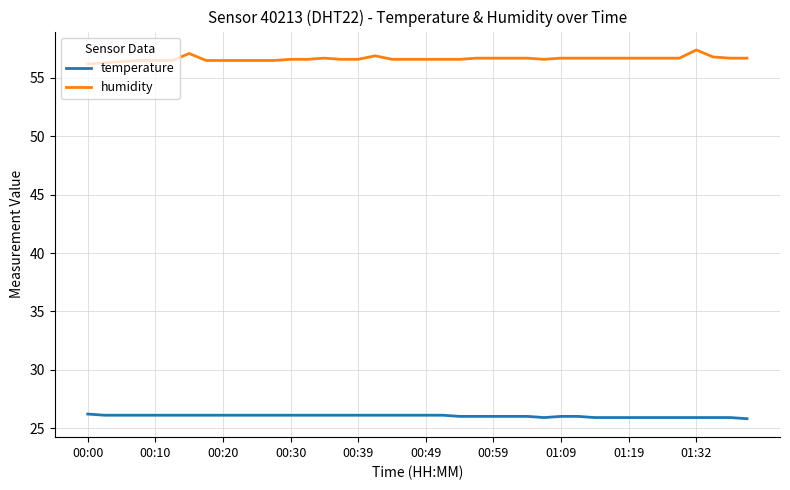

Does the chart have visible grid lines?

Yes